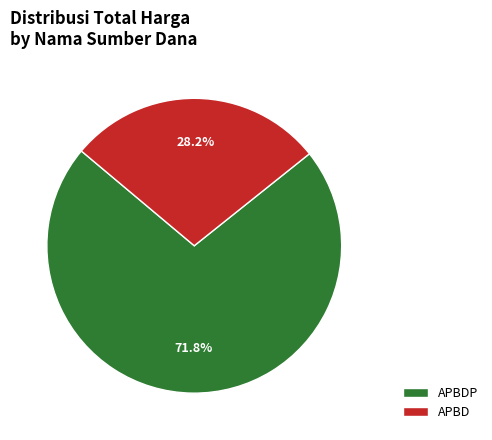

How much of the chart is everything except APBD?

71.8%